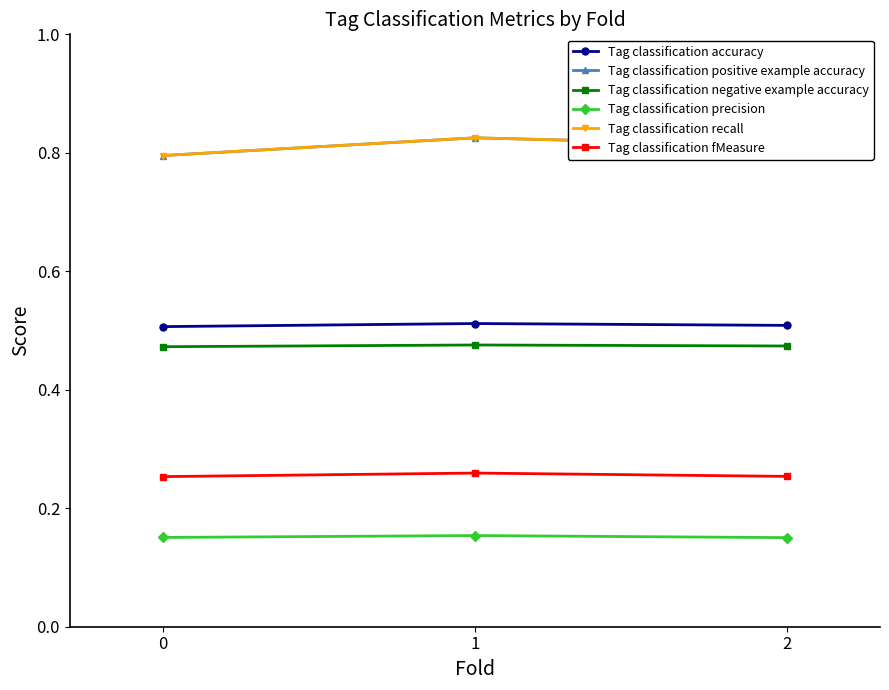

Reading right to left, extract all data points from this chart.

Tag classification accuracy: 0.5	0.5	0.5
Tag classification positive example accuracy: 0.8	0.8	0.8
Tag classification negative example accuracy: 0.5	0.5	0.5
Tag classification precision: 0.2	0.2	0.2
Tag classification recall: 0.8	0.8	0.8
Tag classification fMeasure: 0.3	0.3	0.3